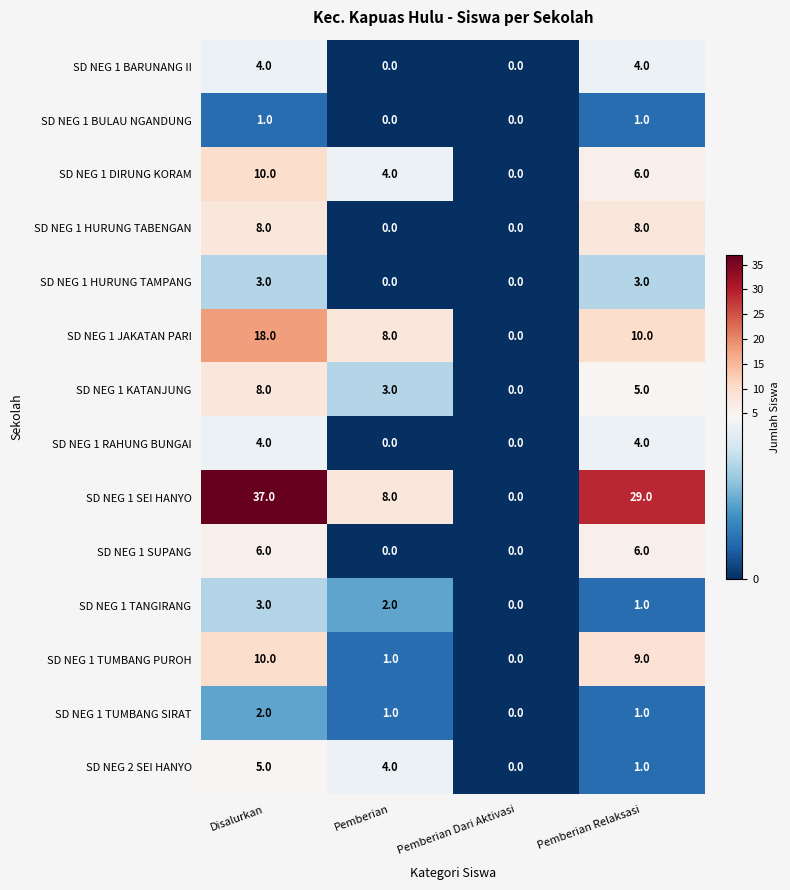

Is the value of SD NEG 1 BARUNANG II at Pemberian greater than the value of SD NEG 1 DIRUNG KORAM at Pemberian?

No